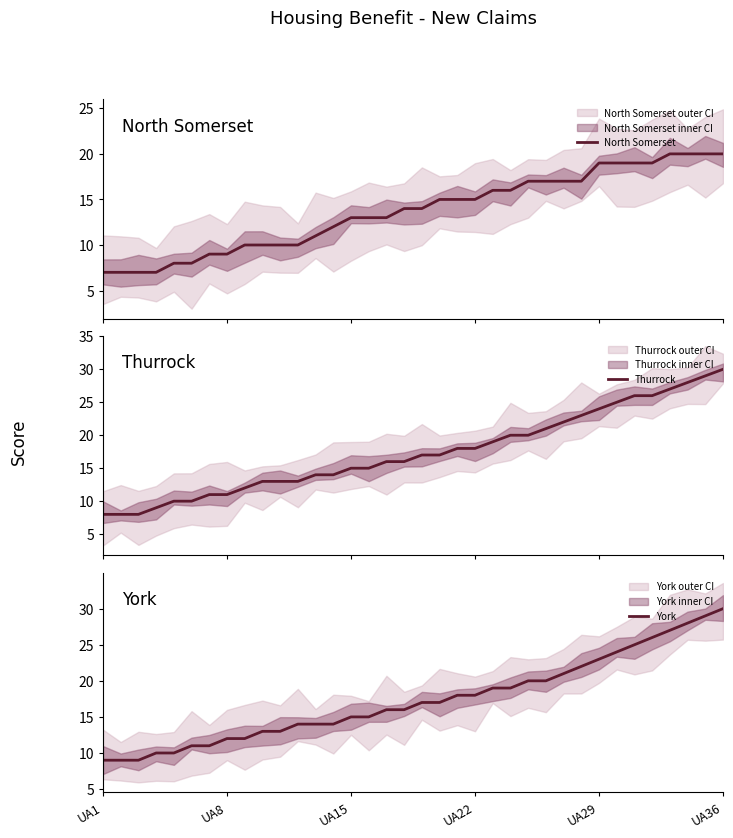

Which series has the largest total across all categories?

Thurrock